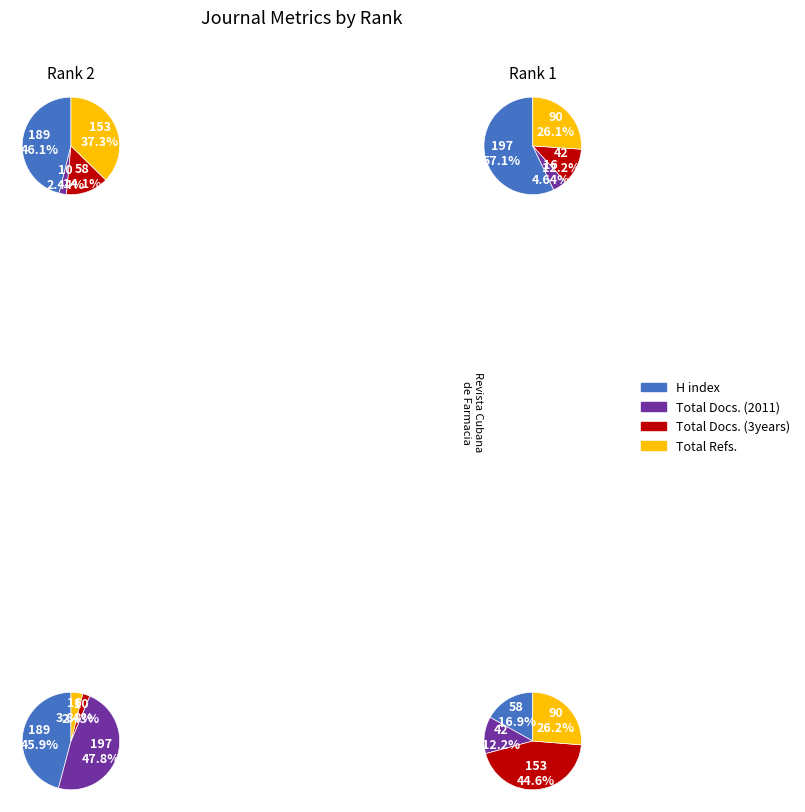

What is the spread (max minus min) of values at Revista Cubana de Farmacia?

179